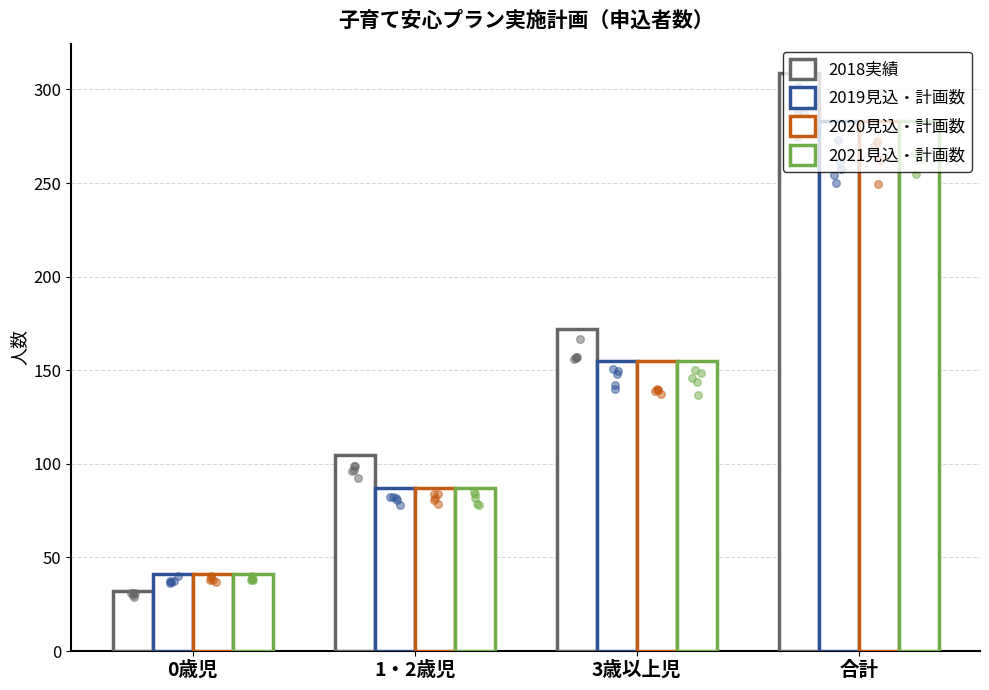

At how many categories does at least one series exceed 137?

2